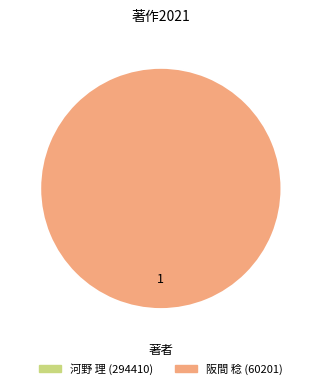

How many slices are in this pie chart?

2